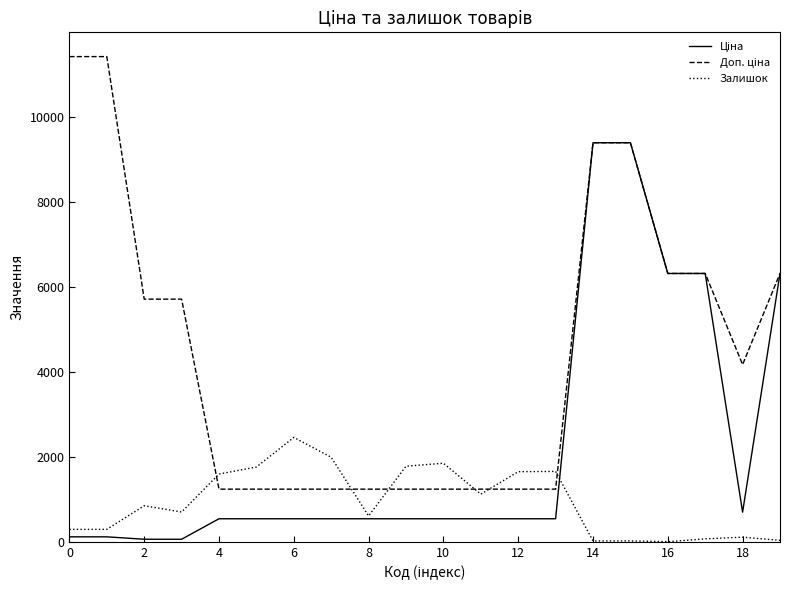

What is the greatest value displayed?

11410.0